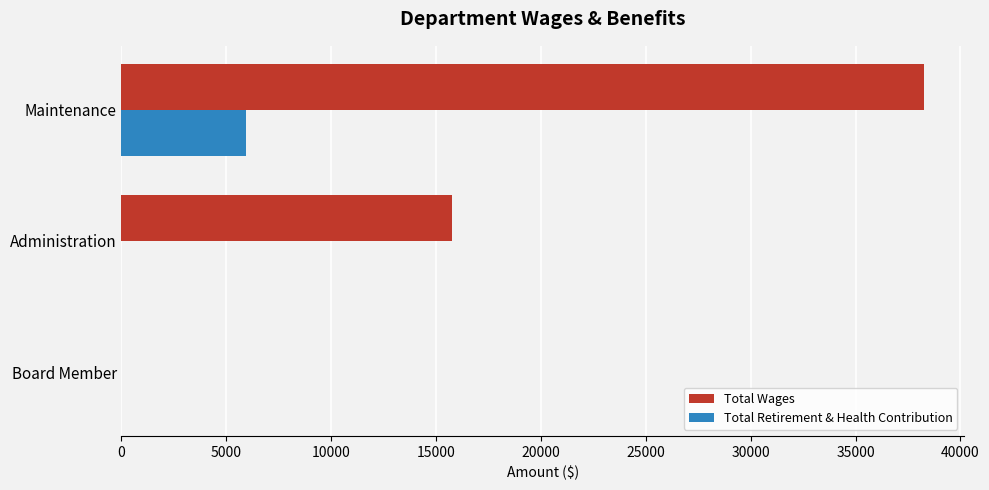

What is the maximum value shown in the chart?

38243